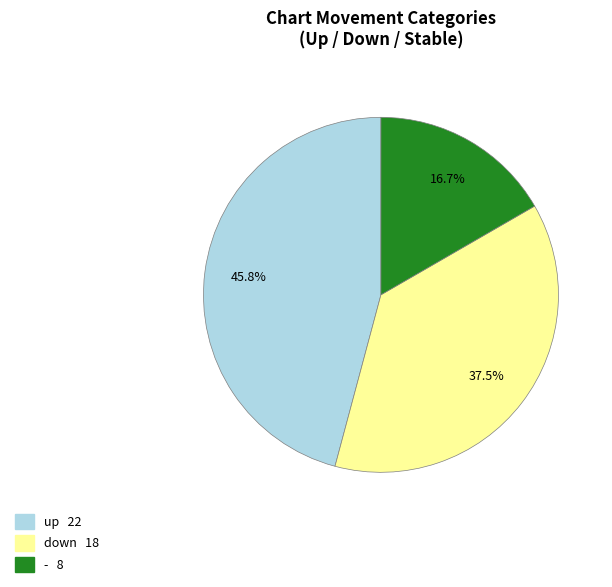

What is the total percentage of - and up?

62.5%